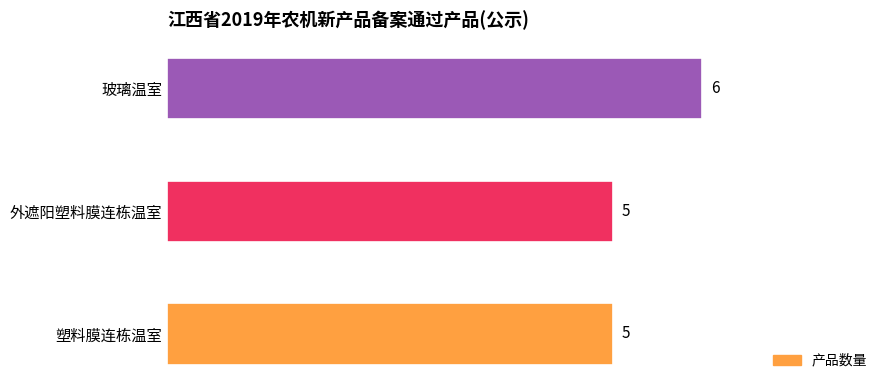

How many categories are shown in the chart?

3